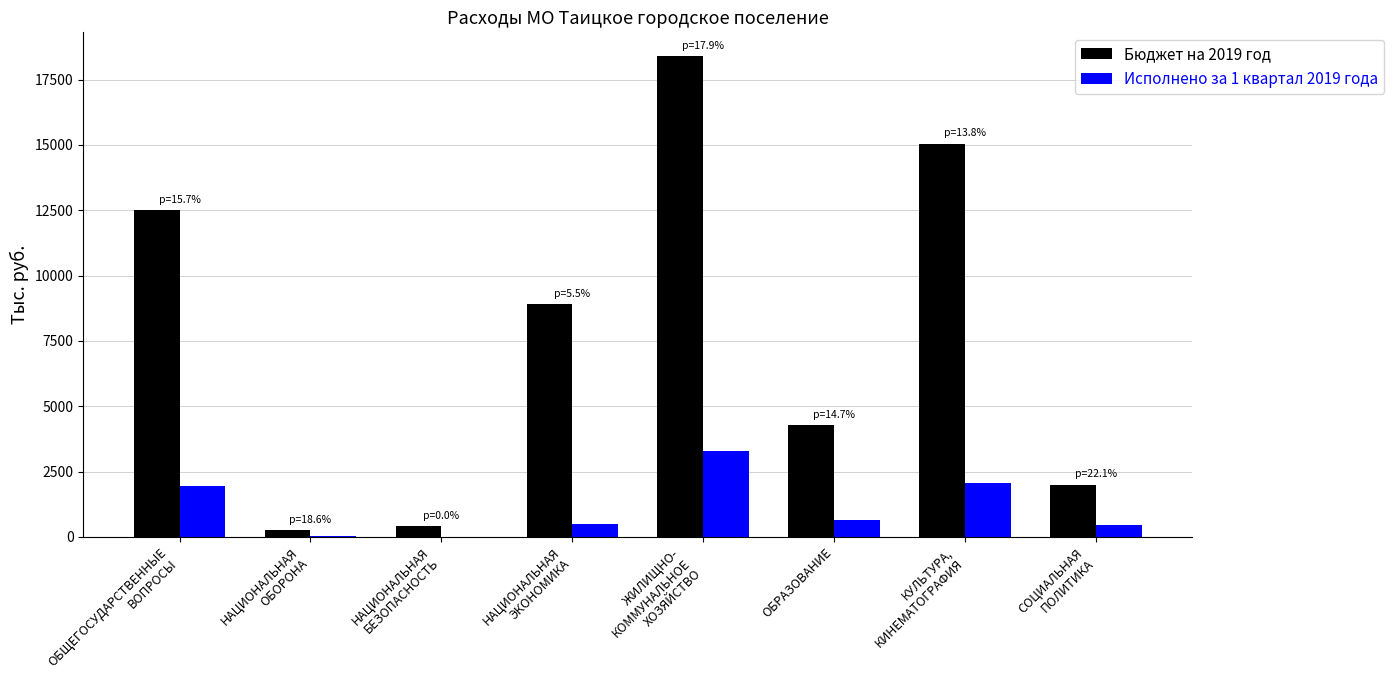

How many data points does each series have?

8